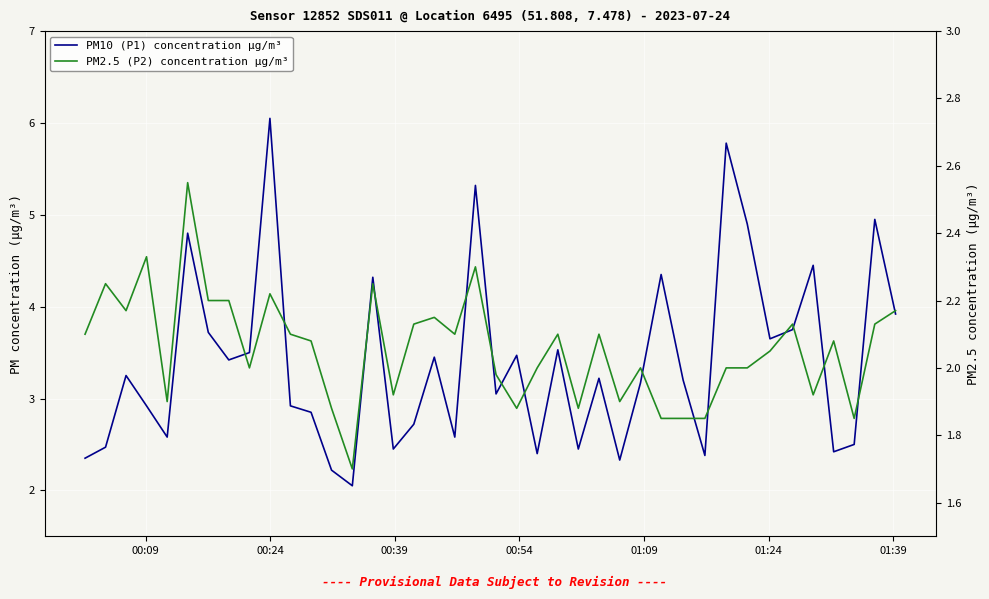

What is the difference between the maximum and second lowest values in the PM2.5 (P2) concentration µg/m³ series?

0.7